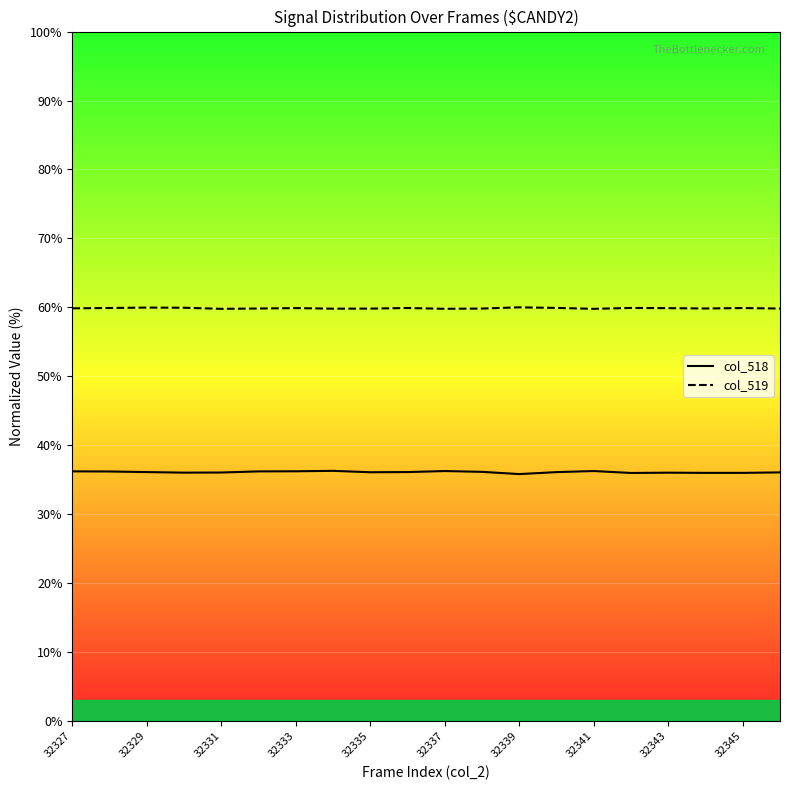

Which series has the widest spread of values?

col_518